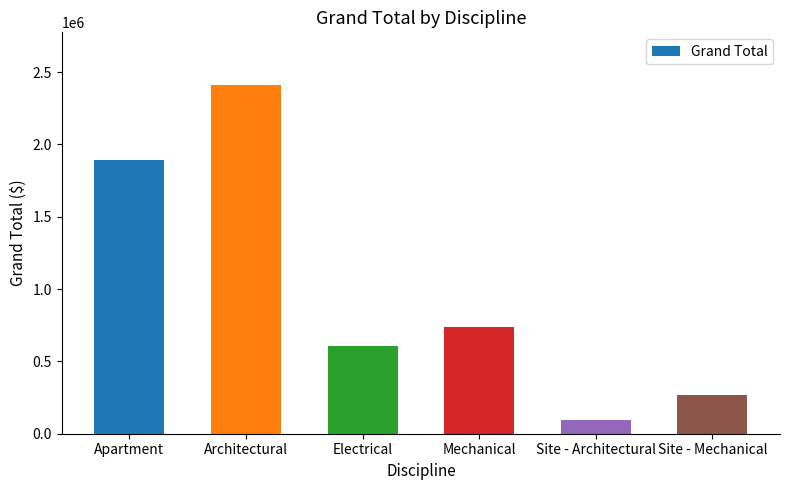

Are the bars grouped side by side (vs. stacked)?

No